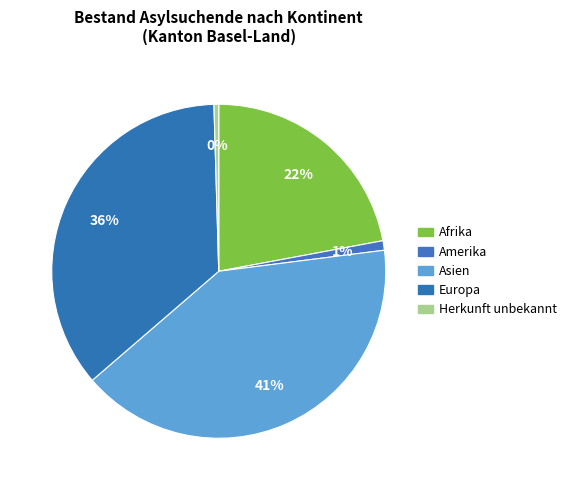

Rank the categories by value from lowest to highest.

Herkunft unbekannt, Amerika, Afrika, Europa, Asien